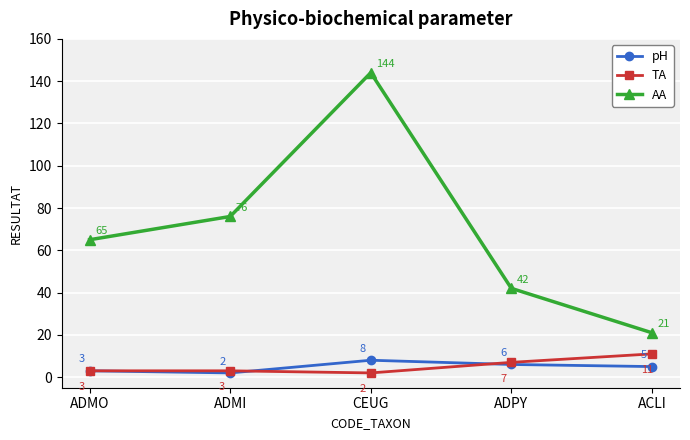

Reading right to left, list all the values displayed in this chart.

pH: 5	6	8	2	3
TA: 11	7	2	3	3
AA: 21	42	144	76	65